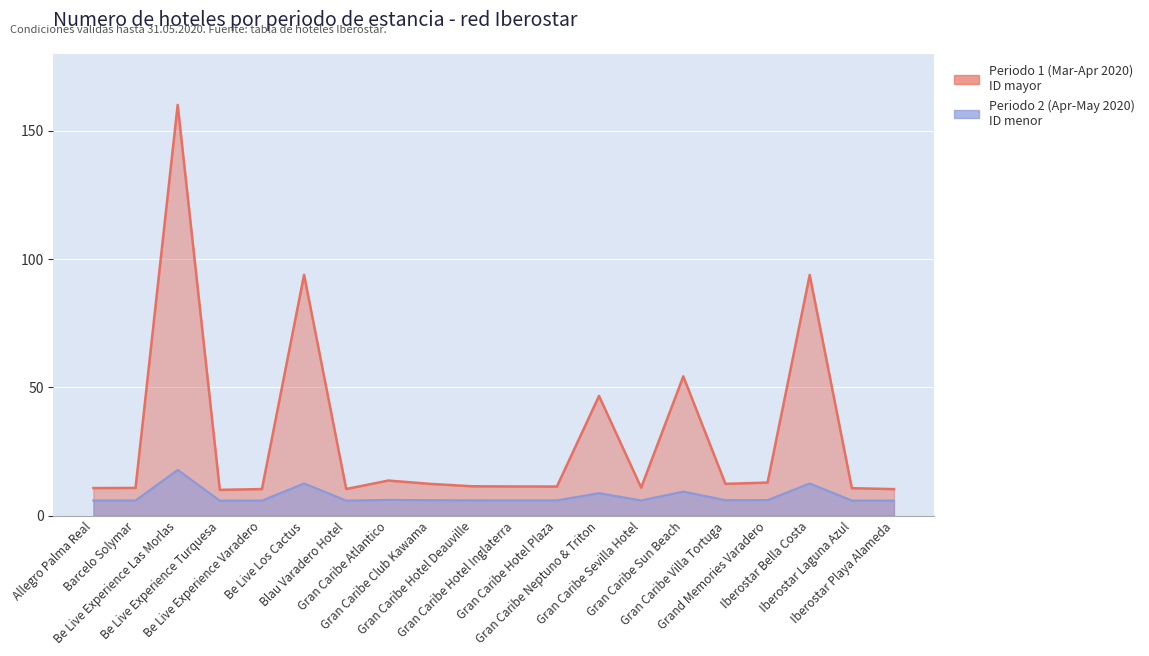

Is it true that Periodo 2 (Apr-May 2020) equals 8.3 at Be Live Experience Turquesa?

False